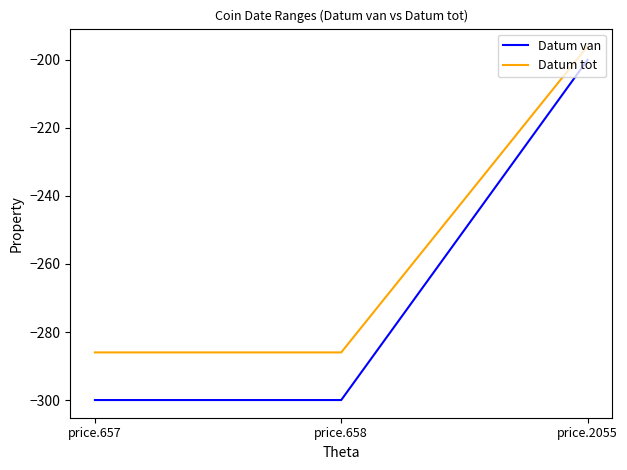

What is the total value across all series at price.2055?

-396